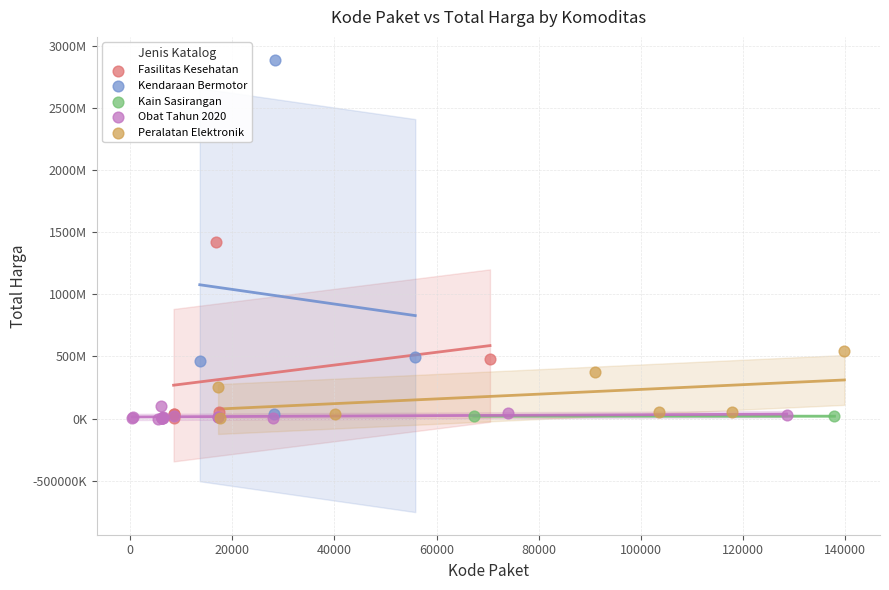

What are all the series names shown in the legend?

Fasilitas Kesehatan, Kendaraan Bermotor, Kain Sasirangan, Obat Tahun 2020, Peralatan Elektronik